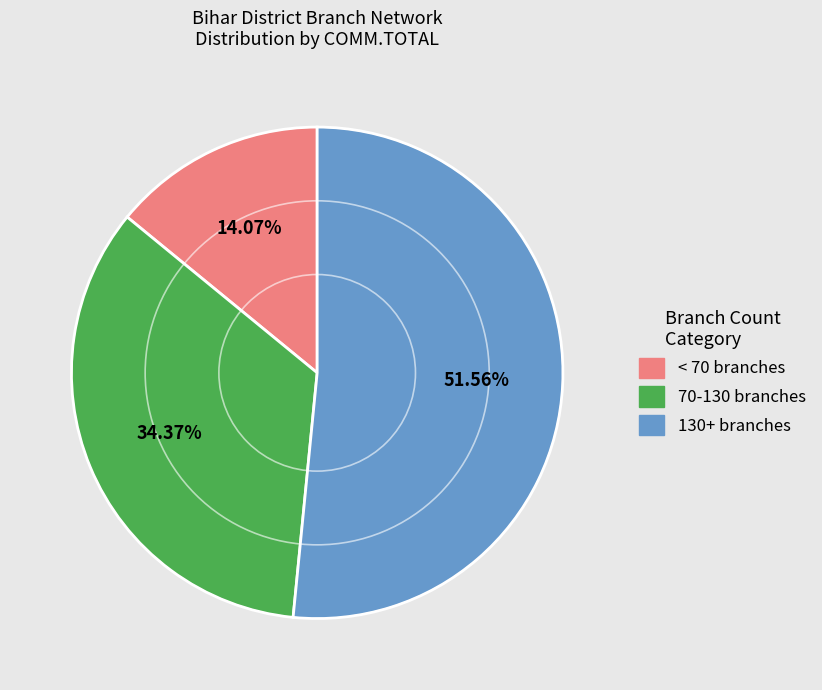

Is there a majority slice in this chart?

Yes